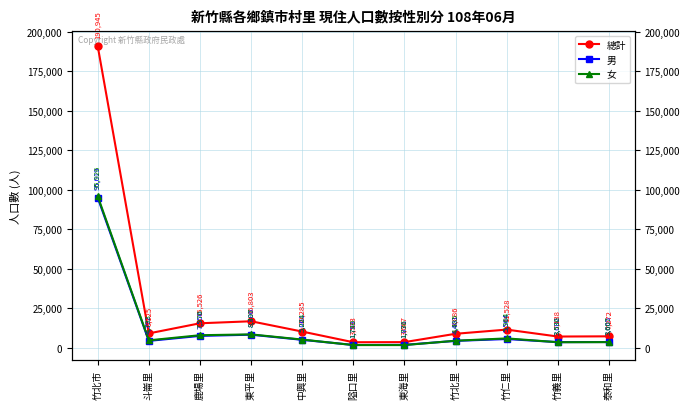

At which label is 男 closest to 48406?

東平里